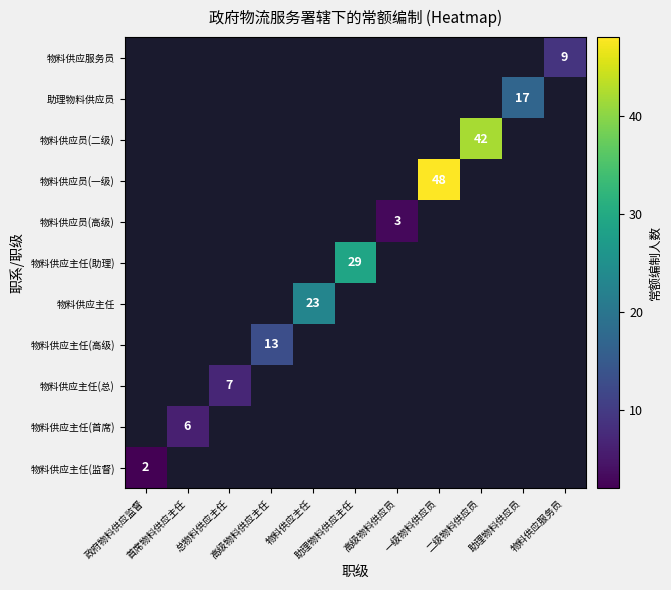

At how many categories does at least one series exceed 3?

9